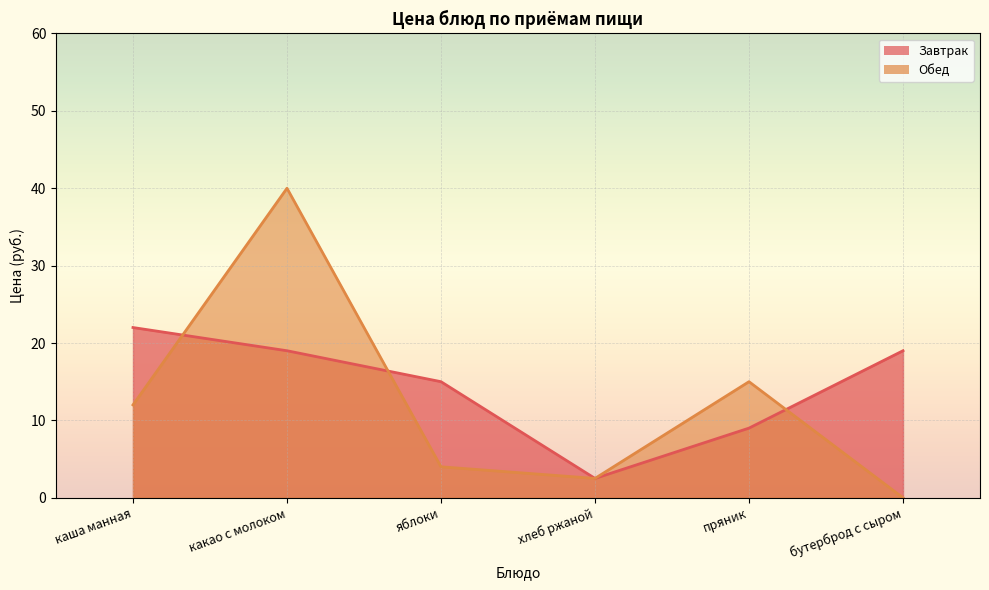

Between какао с молоком and яблоки, which series saw the biggest shift?

Обед